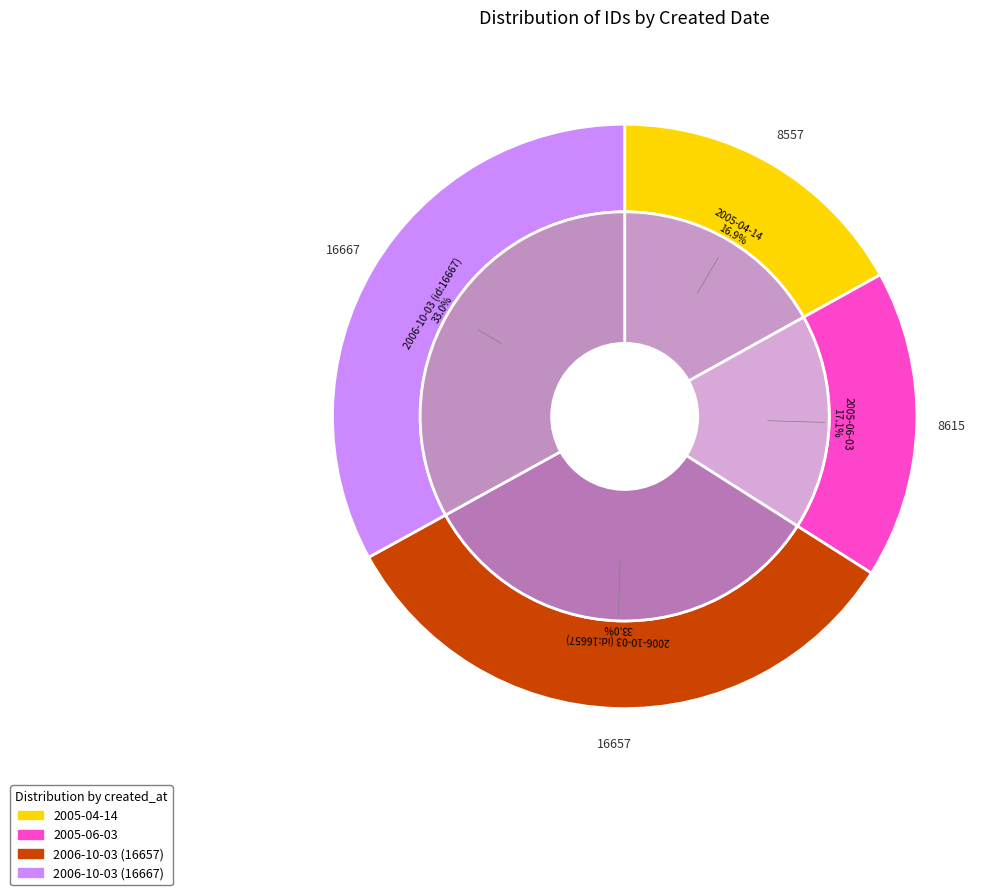

Approximately how many times larger is the value at 2006-10-03 (id:16667) compared to 2006-10-03 (id:16657)?

1.0